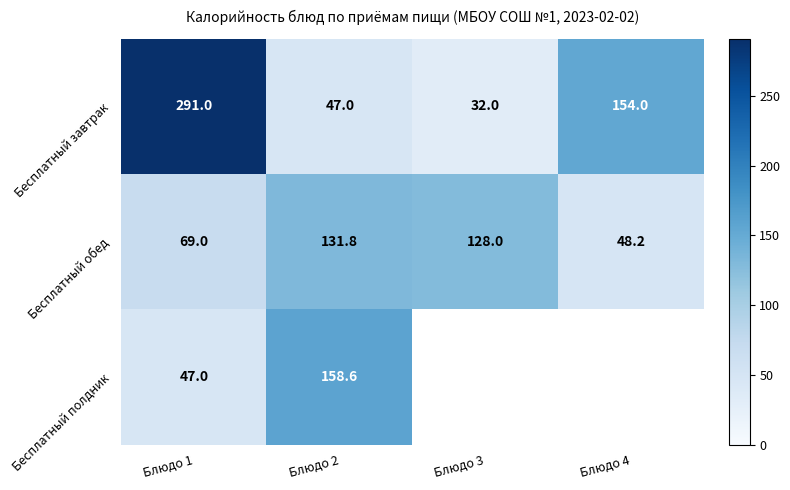

Is the value of Бесплатный полдник at Блюдо 2 greater than the value of Бесплатный обед at Блюдо 1?

Yes